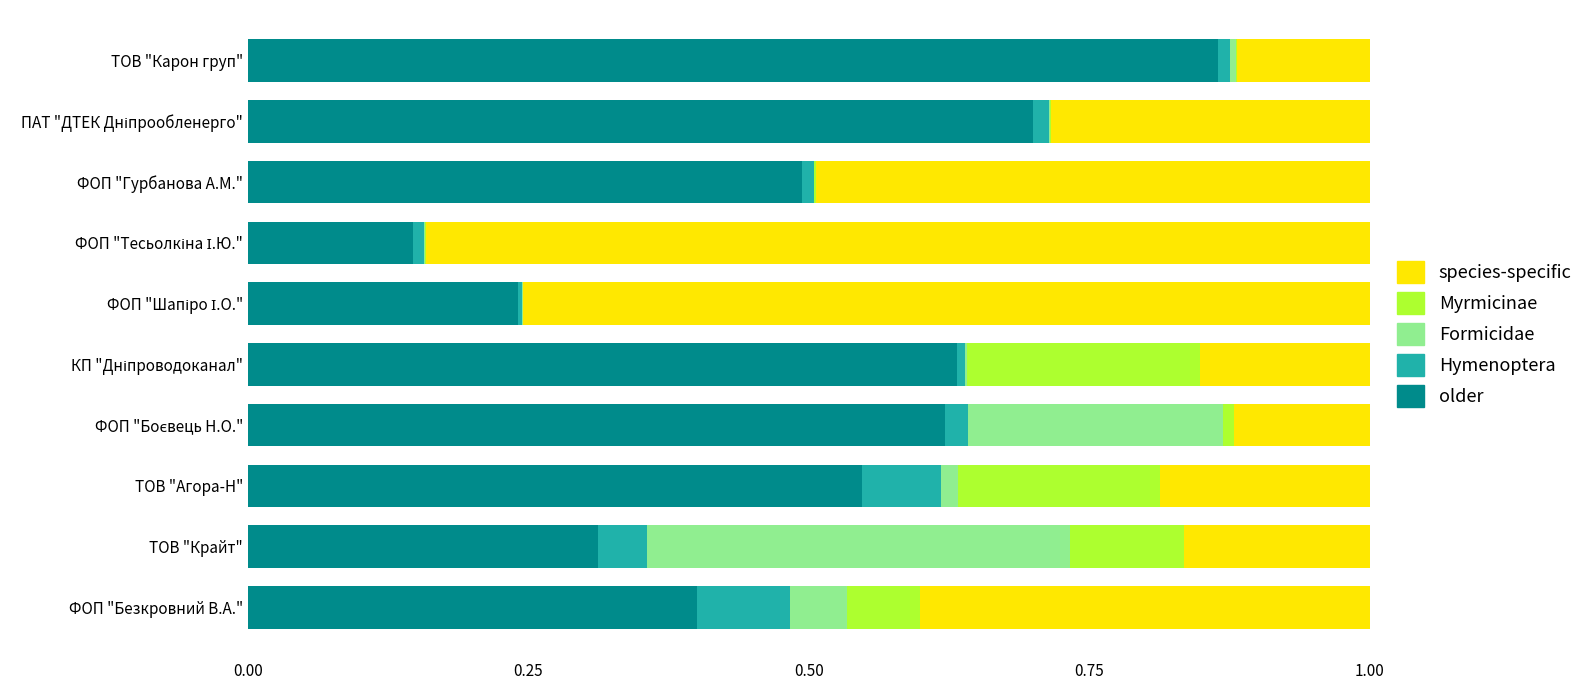

What are all the series names shown in the legend?

species-specific, Myrmicinae, Formicidae, Hymenoptera, older